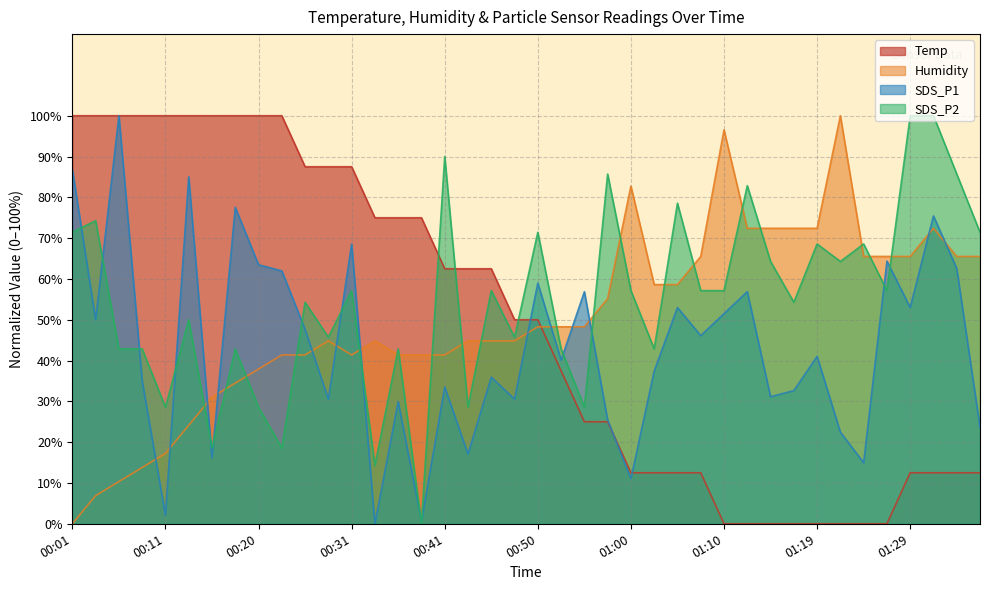

What is the average value of the Temp series?

49.1